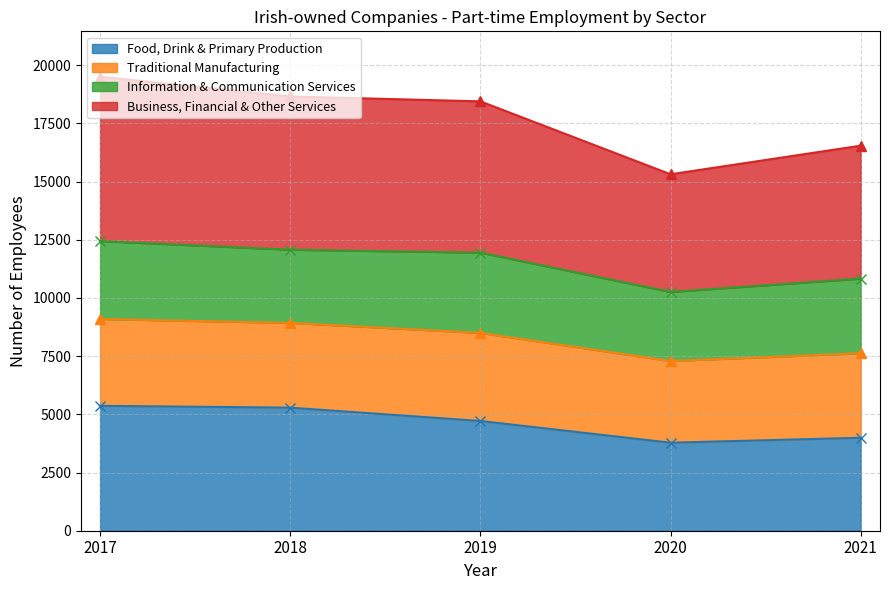

Does the chart have visible grid lines?

Yes